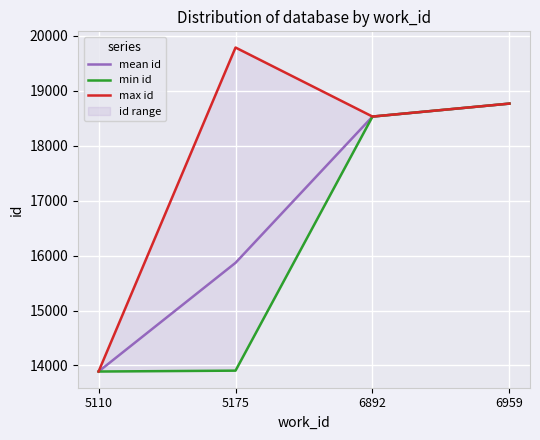

What is the sum of all mean id values?

67052